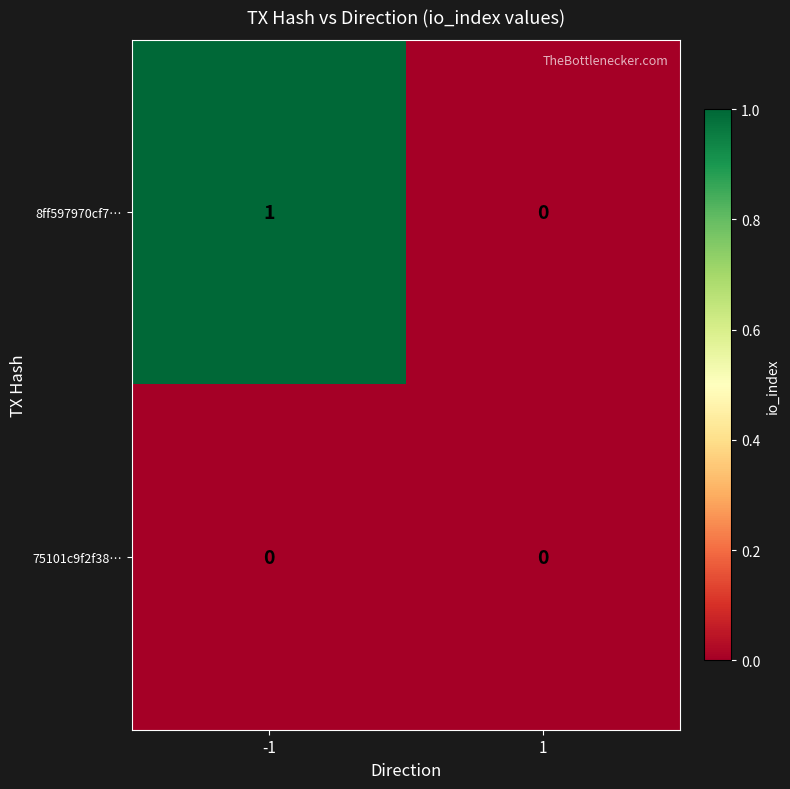

Rank the series by their average value, from lowest to highest.

75101c9f2f38…, 8ff597970cf7…